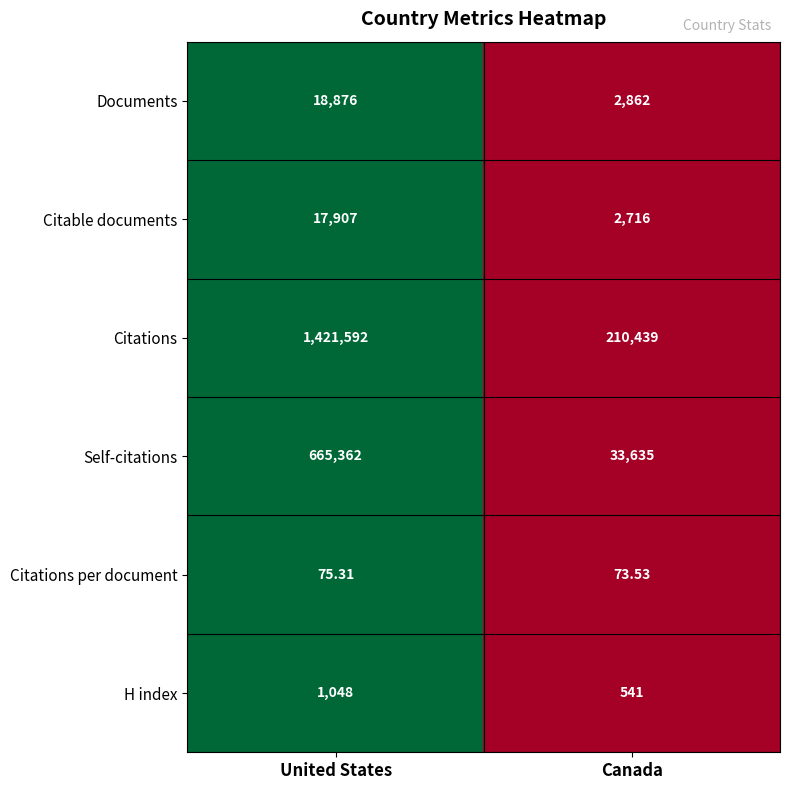

Is the value of Citations per document at Canada greater than the value of Citations at United States?

No